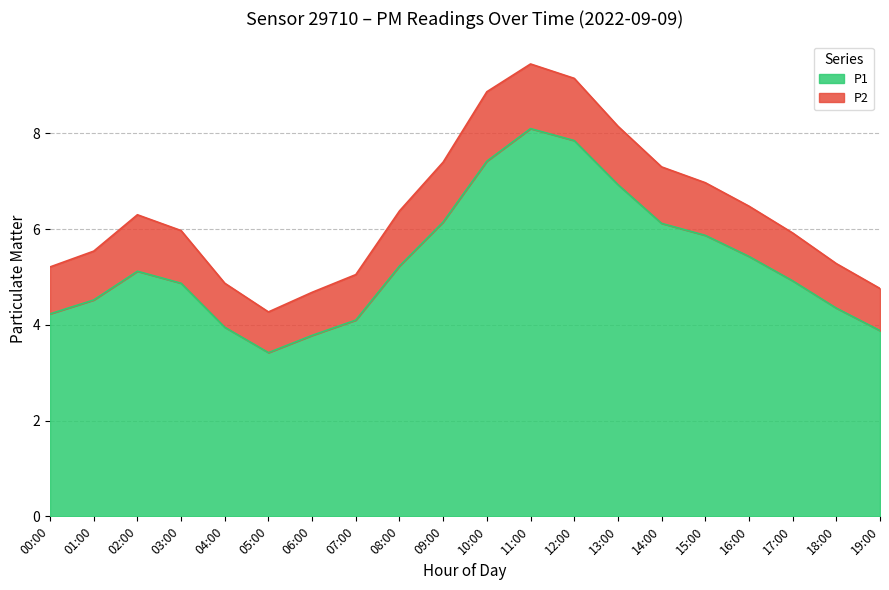

The value at 03:00 is 4.9. True or false?

True